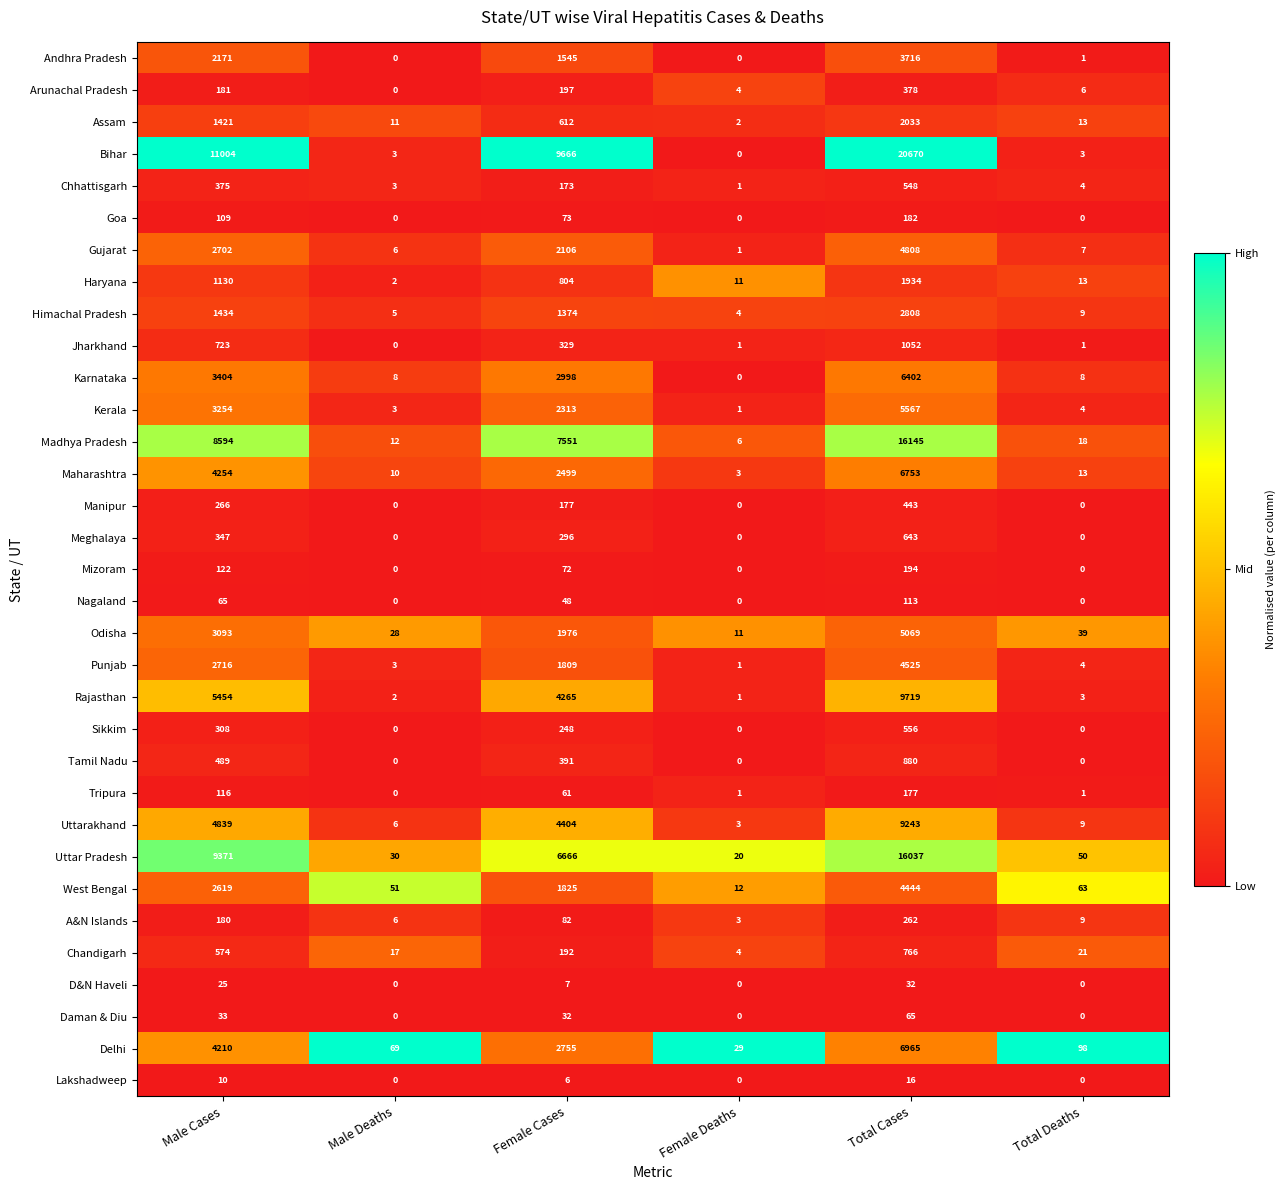

What is the greatest value displayed?

20670